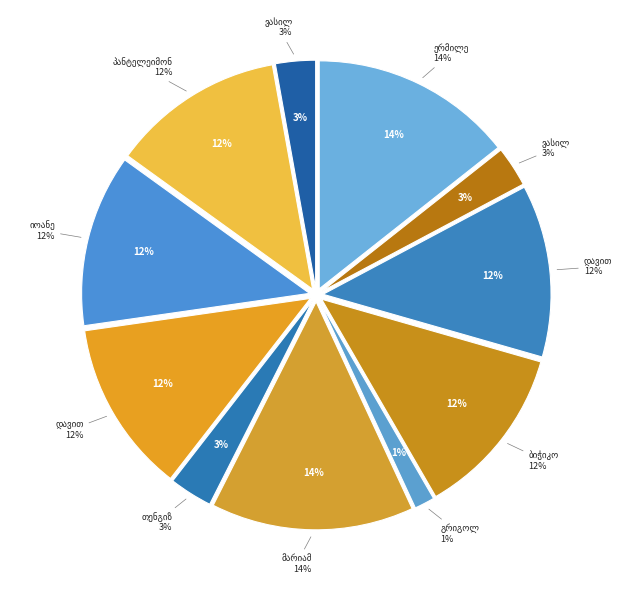

To the nearest percent, what percentage of the pie is ვასილ ბესარიონის ძე კახიძე?

3%